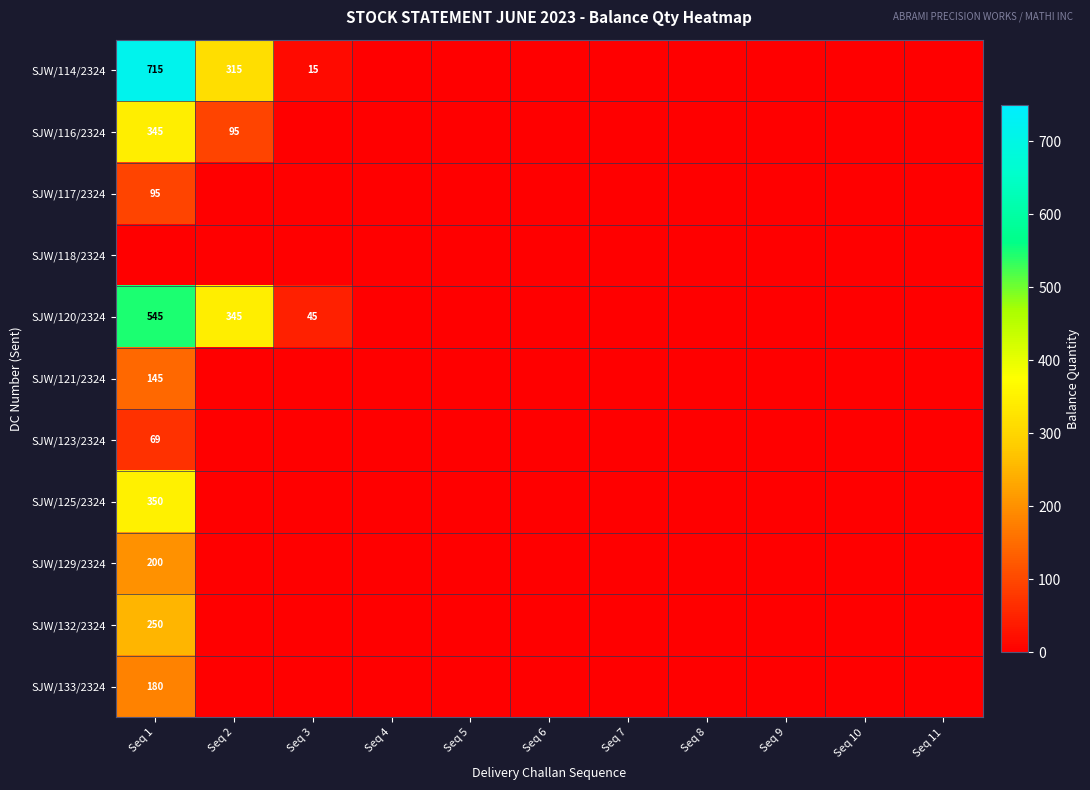

Rank the series at Seq 11 from lowest to highest value.

SJW/114/2324, SJW/116/2324, SJW/117/2324, SJW/118/2324, SJW/120/2324, SJW/121/2324, SJW/123/2324, SJW/125/2324, SJW/129/2324, SJW/132/2324, SJW/133/2324